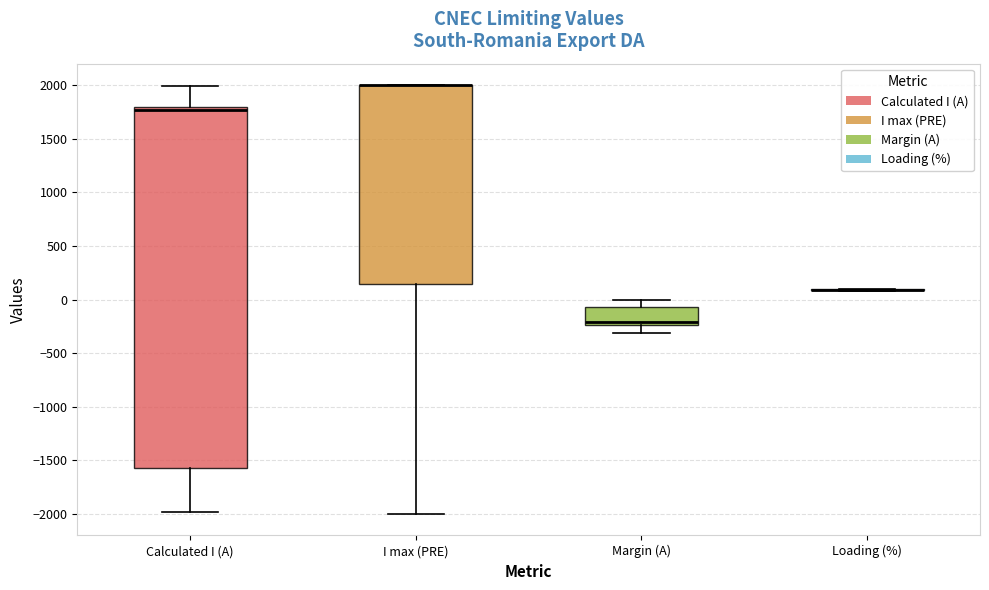

Comparing the boxes themselves (not the whiskers), which one is the tallest?

Calculated I (A)